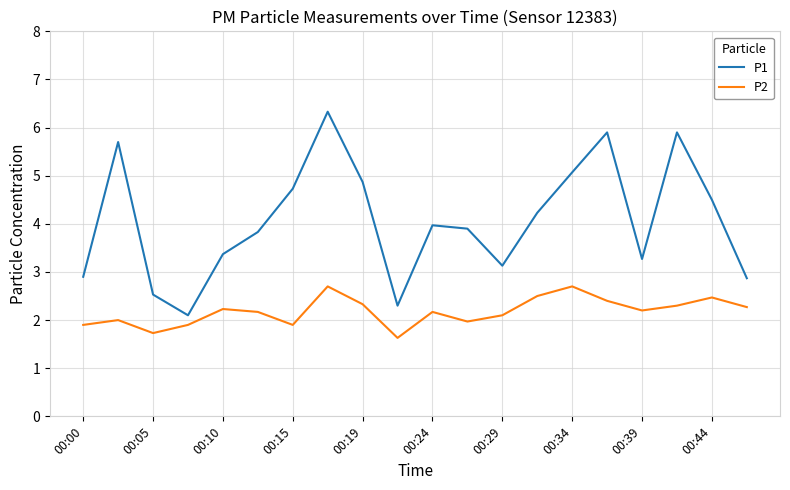

What is the difference between the maximum and minimum values in the P1 series?

4.2